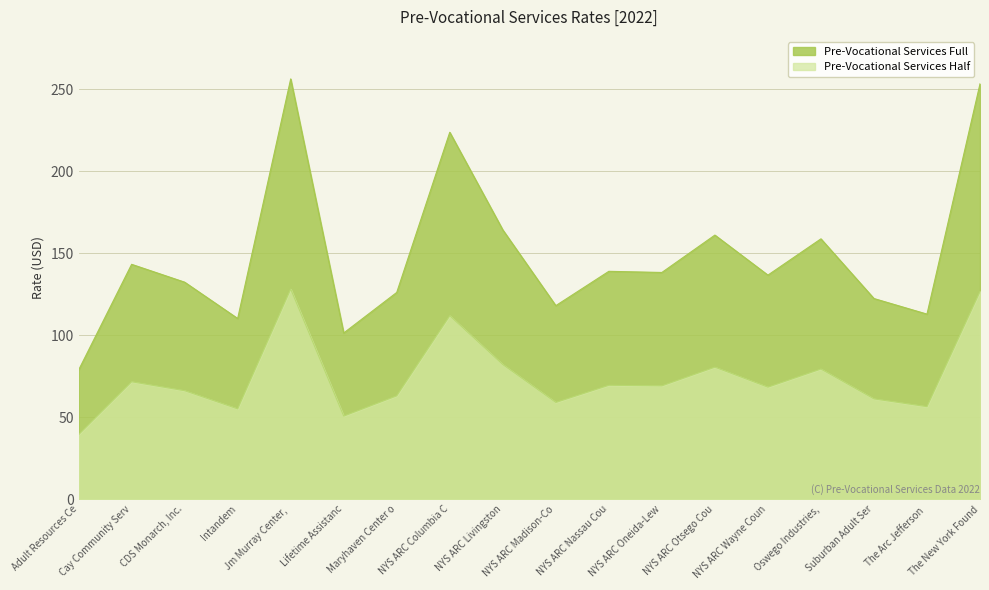

What is the value of the Pre-Vocational Services Half point at the 11th from the left?

69.5